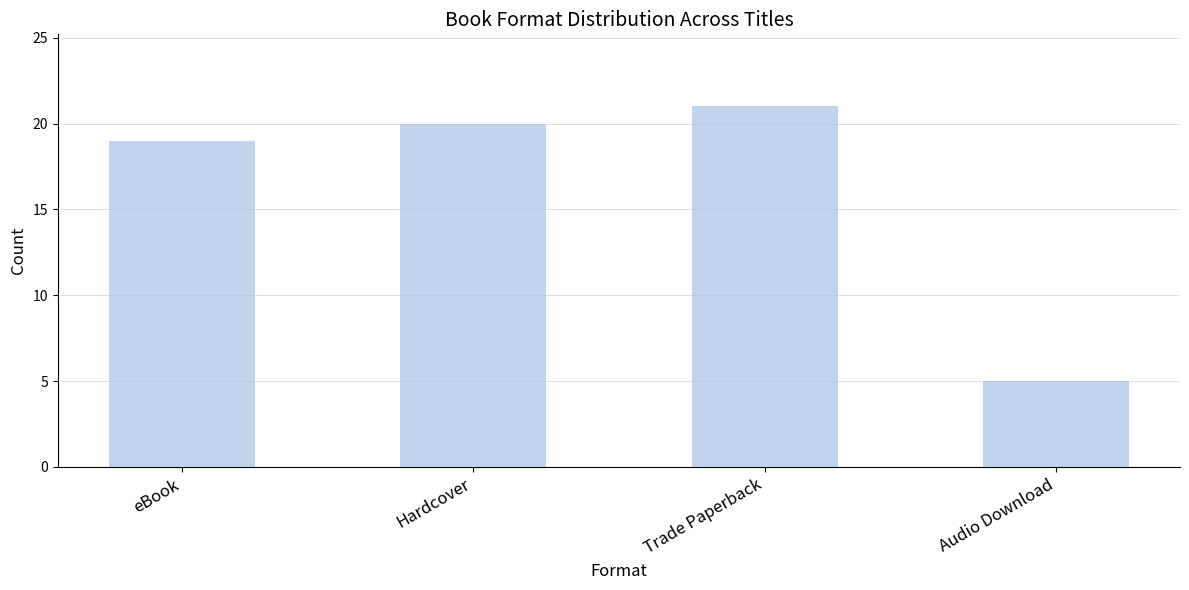

What is the difference between the values at eBook and Trade Paperback?

2